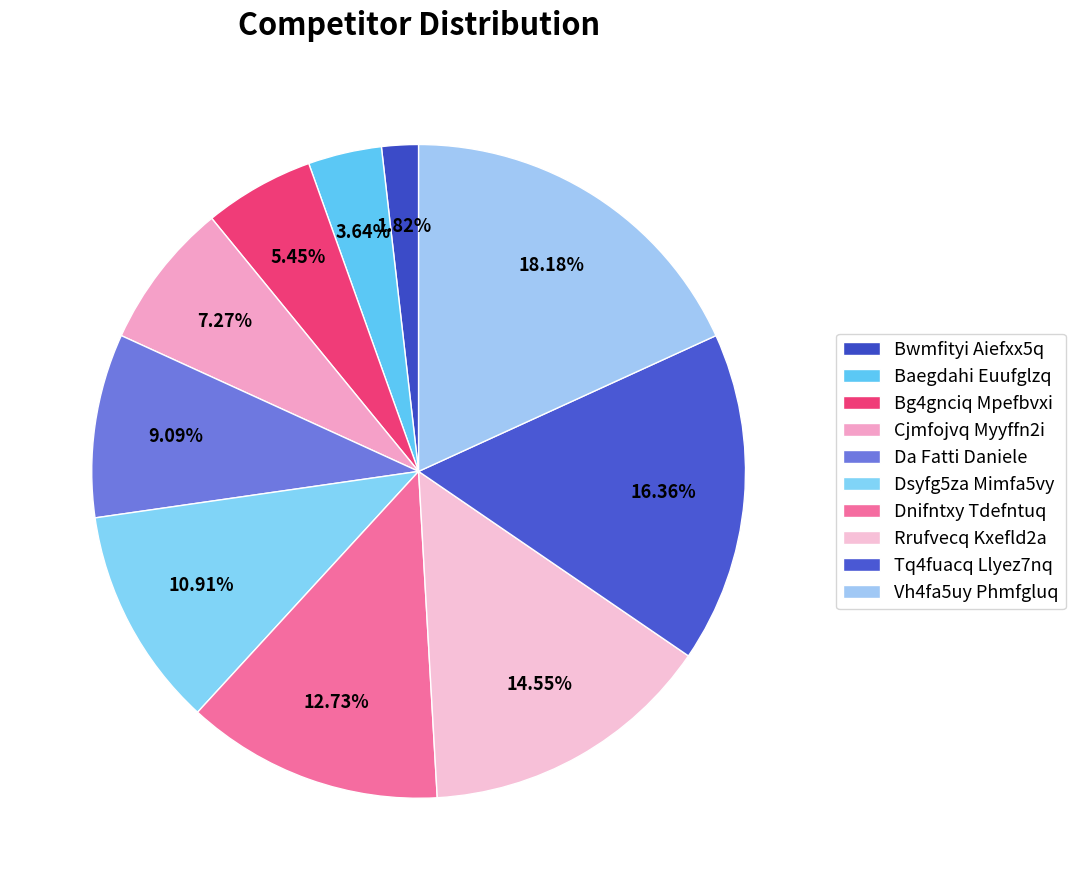

Combined, what portion of the pie is Baegdahi Euufglzq and Dnifntxy Tdefntuq?

16.4%